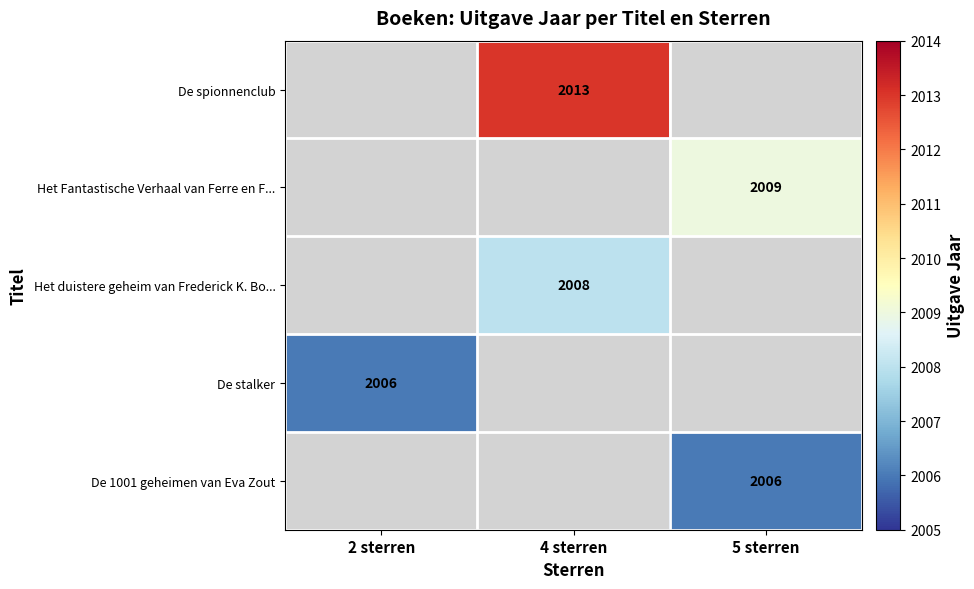

Which label corresponds to the smallest value in the chart?

2 sterren